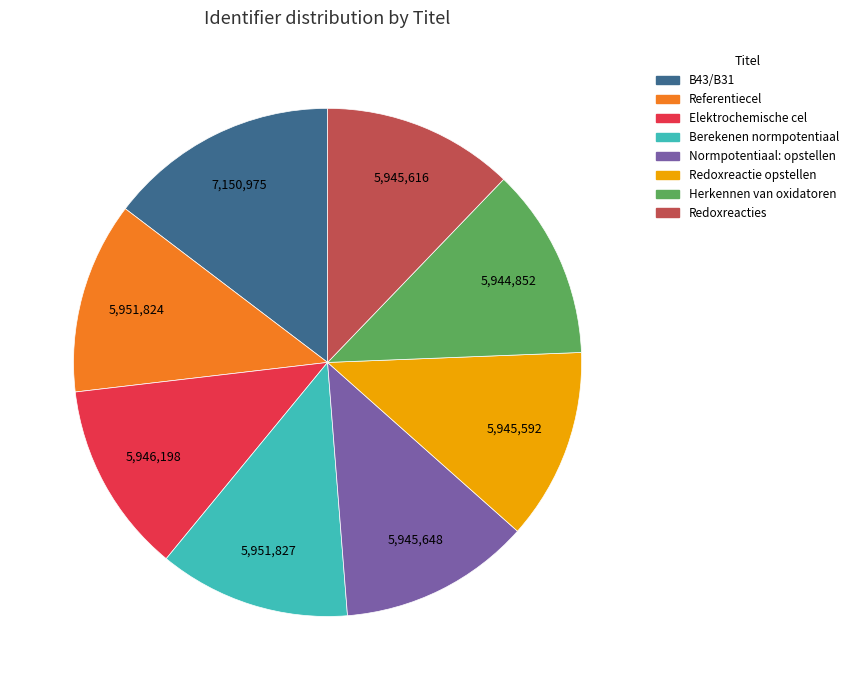

The B43/B31 slice represents 6% of the pie. True or false?

False